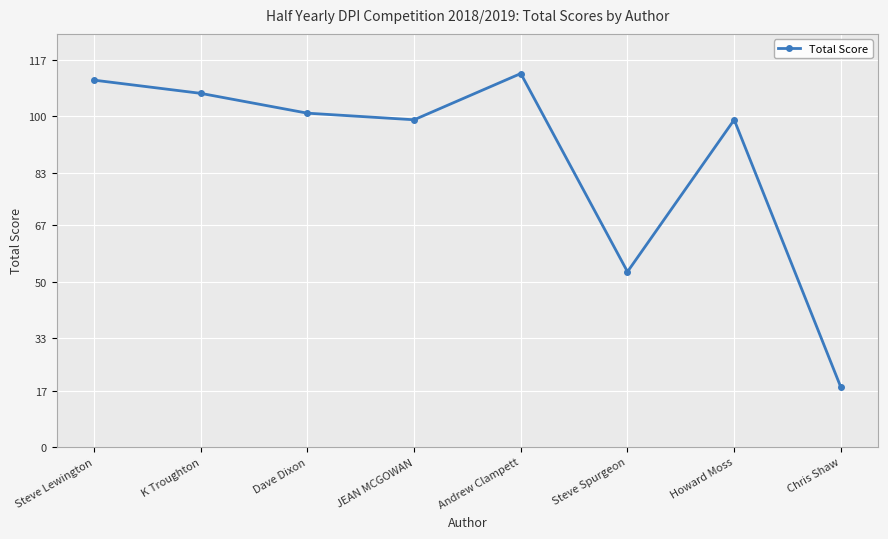

What is the difference between the maximum and minimum values?

95